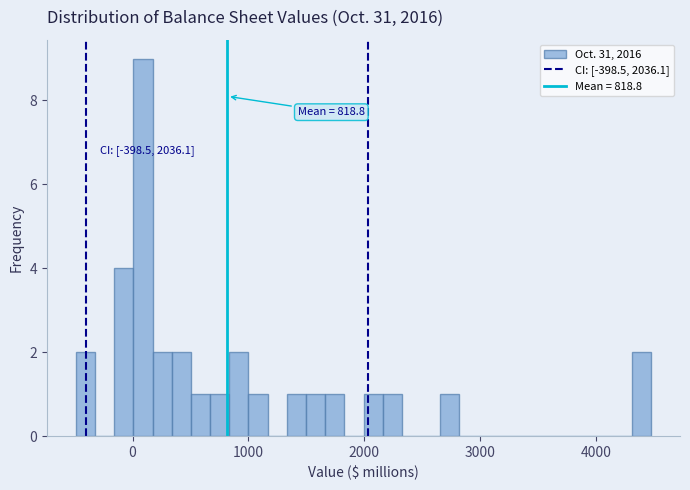

Around what value on the x-axis is the tallest bar? Give the approximate position of its centre, as read against the axis.

100